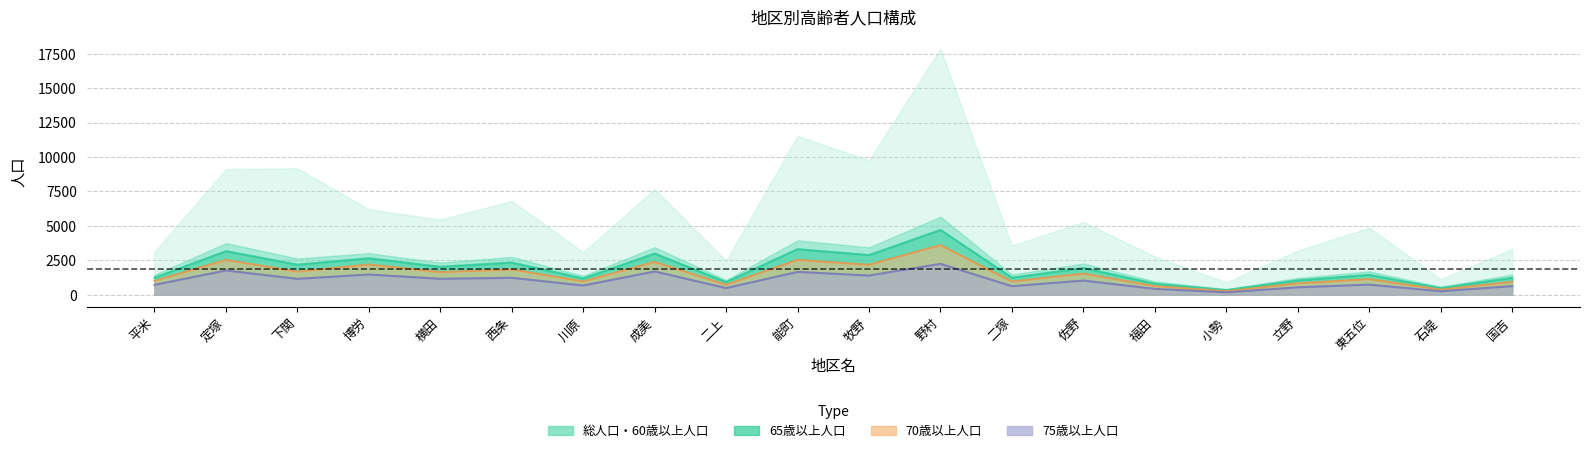

Between 成美 and 定塚, which is larger?

定塚